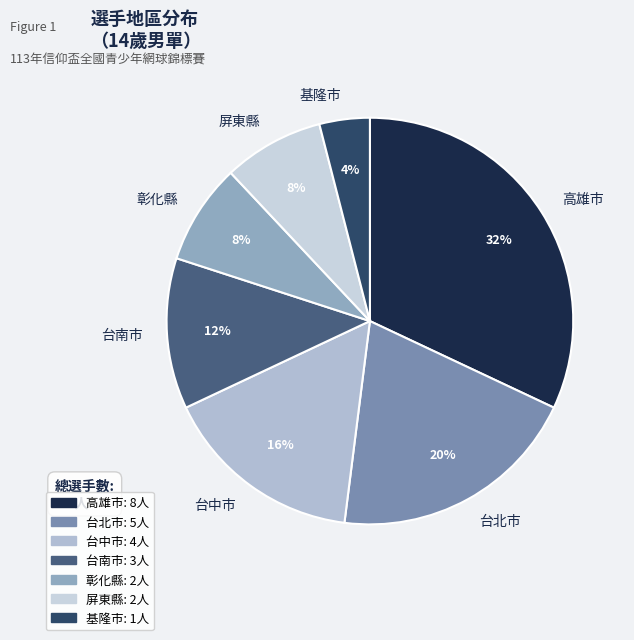

Does 台南市 represent more than half of the total?

No